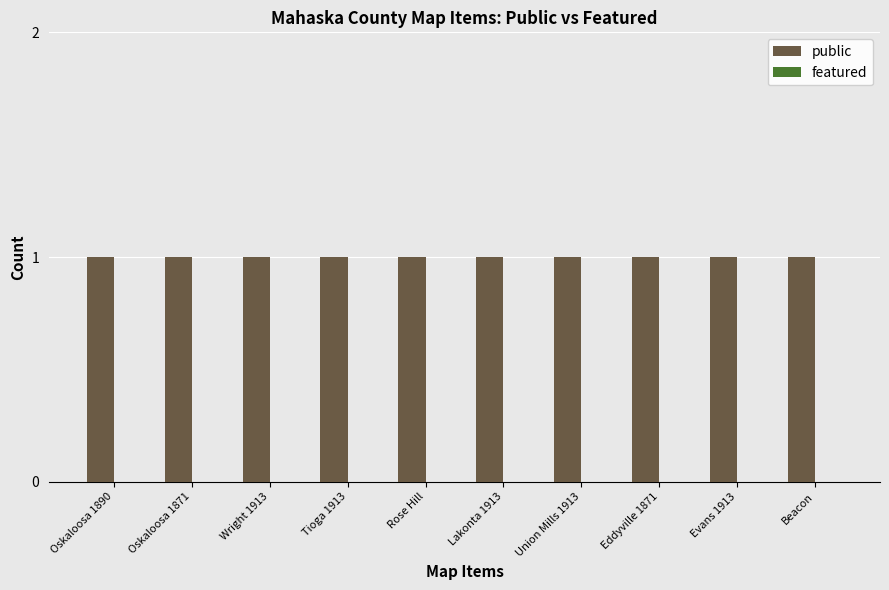

Which category has the highest value across all series?

Oskaloosa 1890